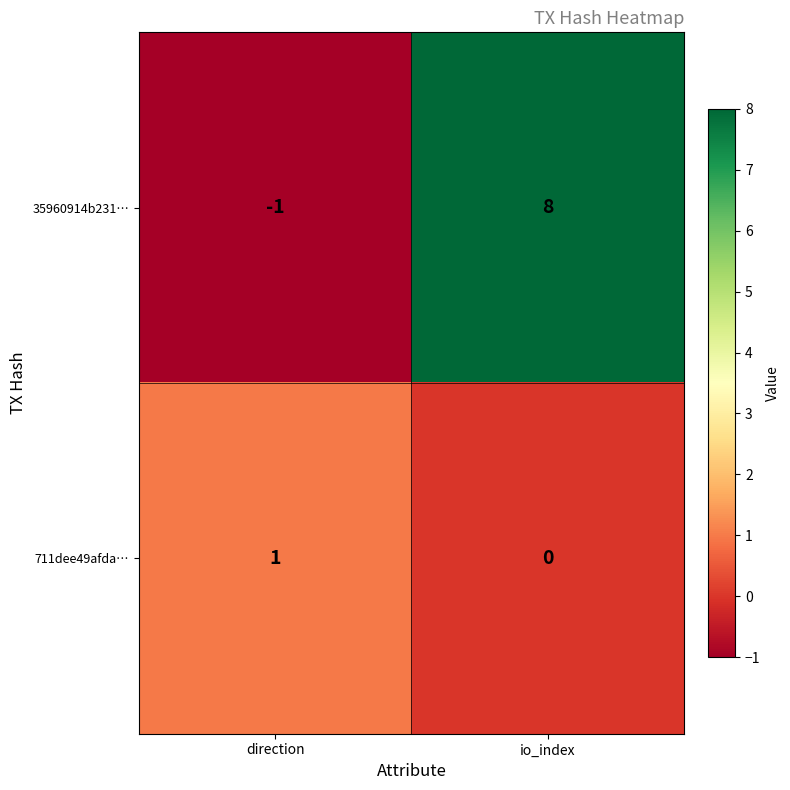

How many series are shown in this chart?

2